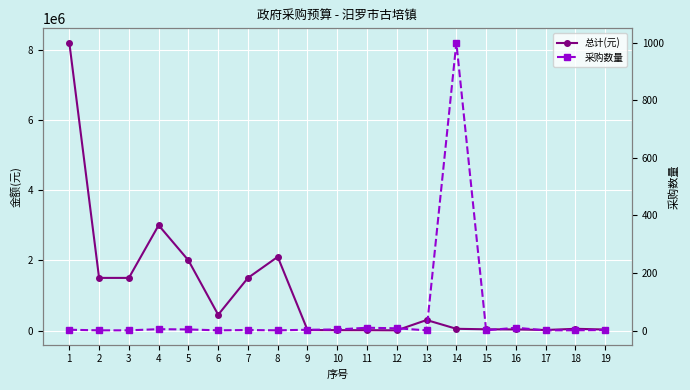

True or false: 采购数量 and 总计(元) intersect in this chart.

False